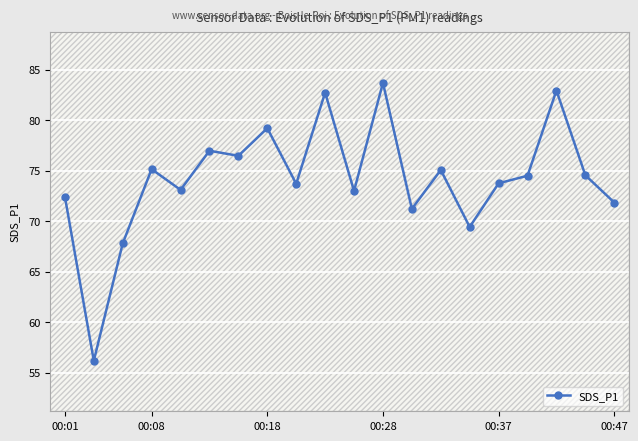

True or false: SDS_P1 has more than 1 interior local peaks.

True